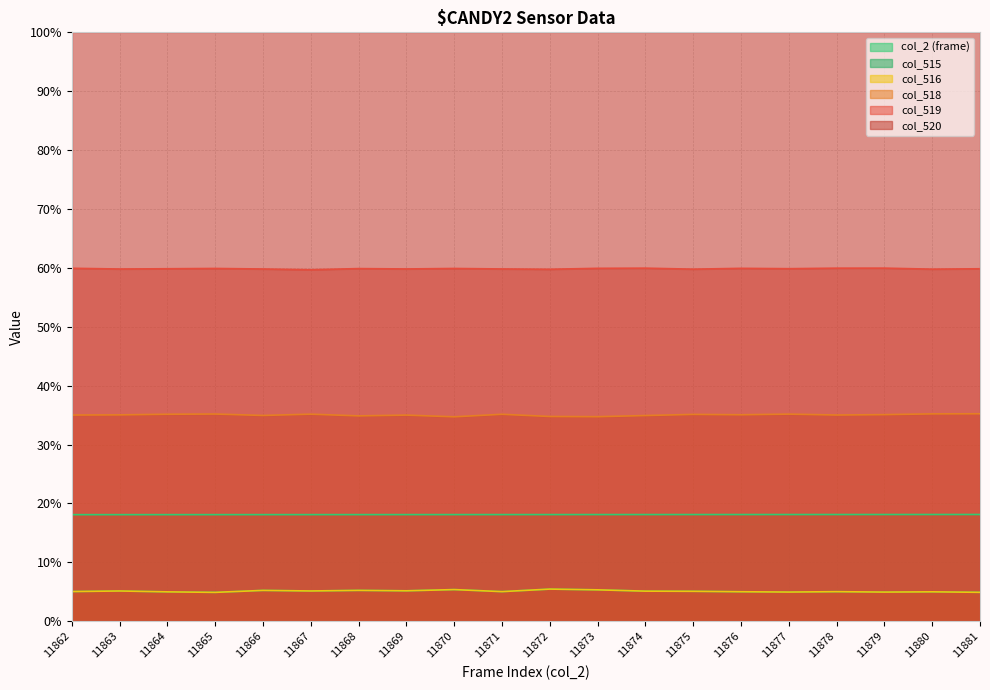

Does the chart have visible grid lines?

Yes